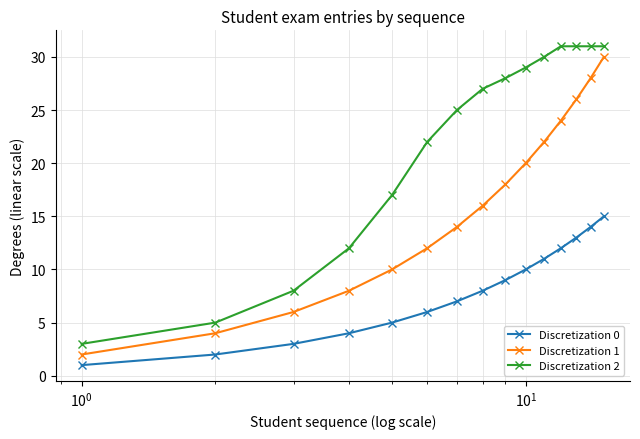

Which series has the largest total across all categories?

Discretization 2